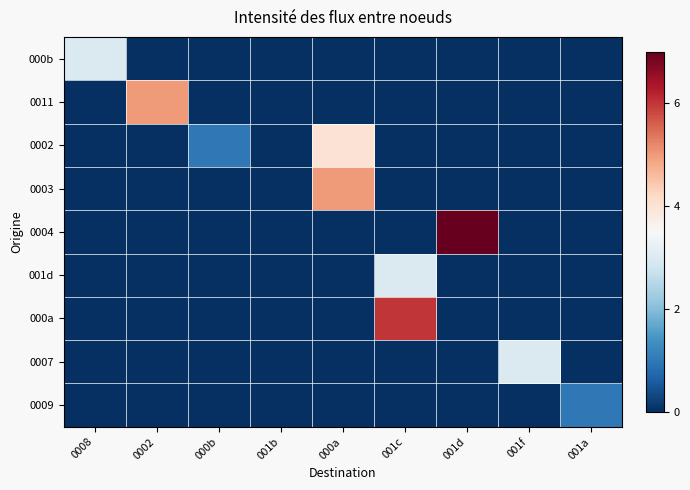

Which category has the highest value across all series?

001d